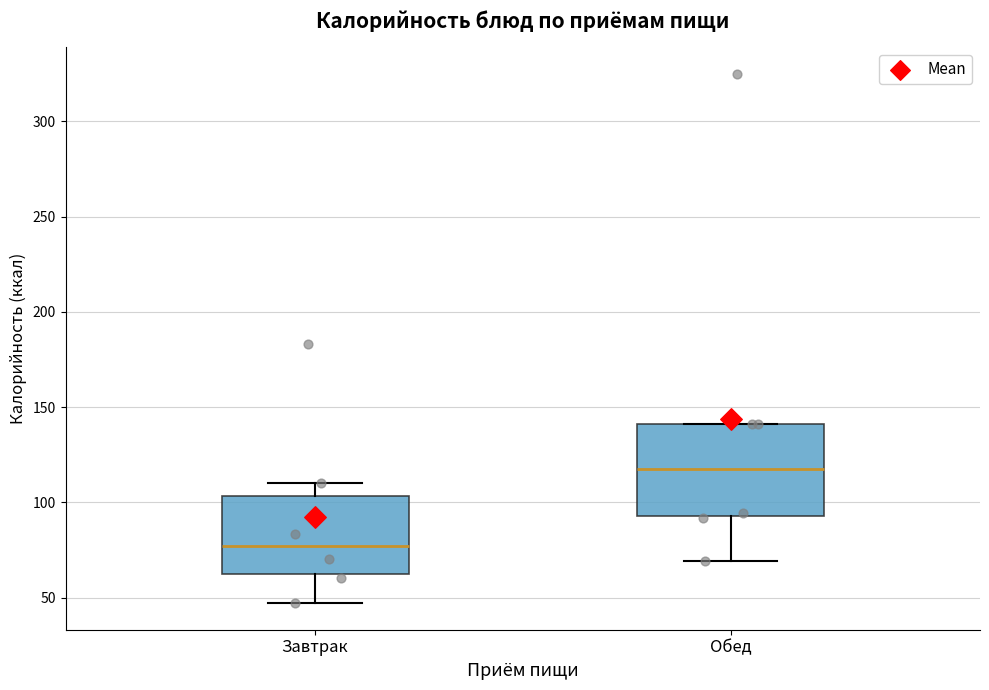

Reading left to right, read every box against the y-axis: the position of its median line, the range the box covers, and the ends of its whiskers. The values are not printed on the chart, so give them approximately, as read against the axis.

Завтрак: median 75, box 65 to 105, whiskers 45 to 110
Обед: median 120, box 95 to 140, whiskers 70 to 140